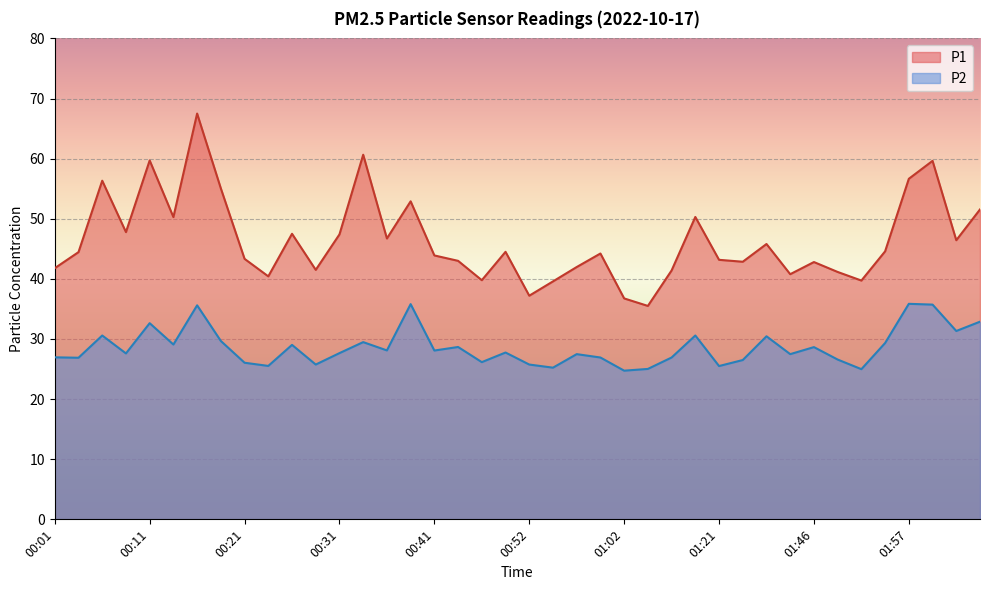

At which category is the sum across all series the highest?

00:16